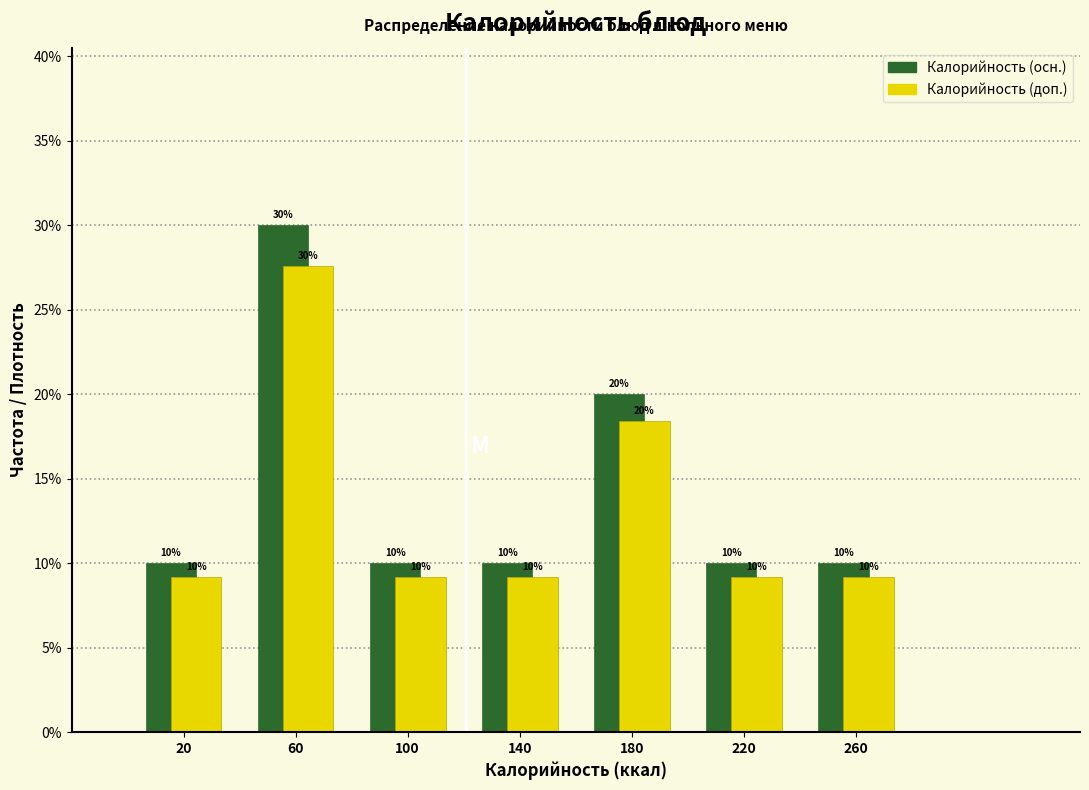

In the Калорийность (осн.) series, which range on the x-axis has the tallest bar?

40 to 80